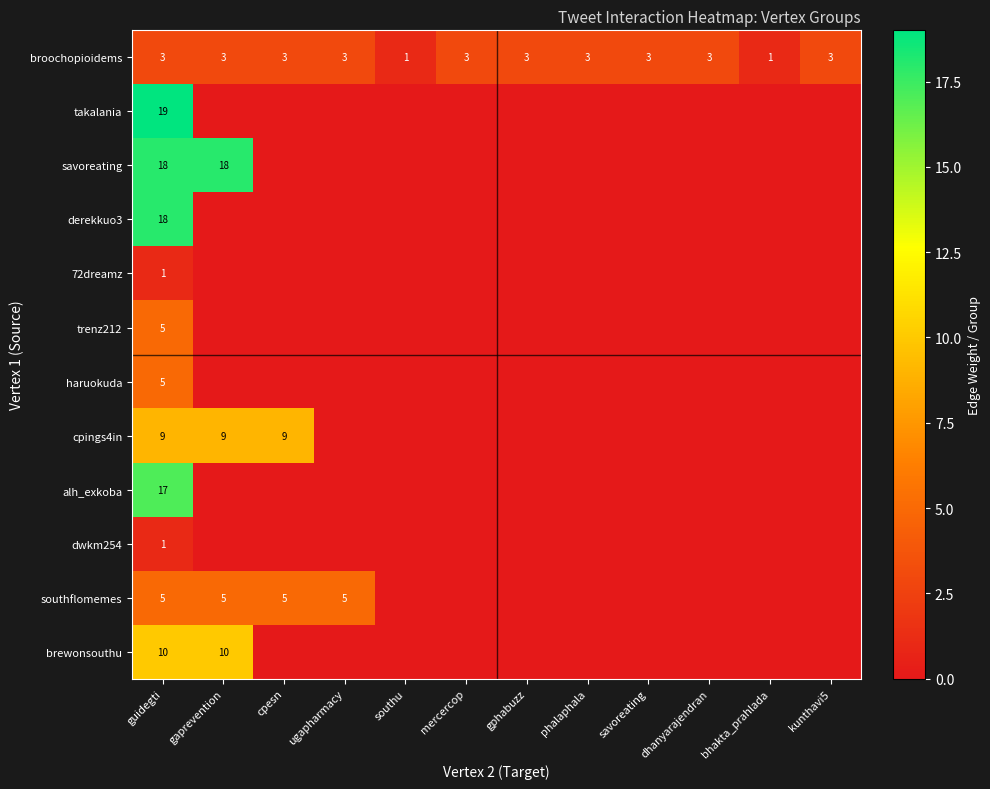

The value of brewonsouthu at guidegti is 10. True or false?

True